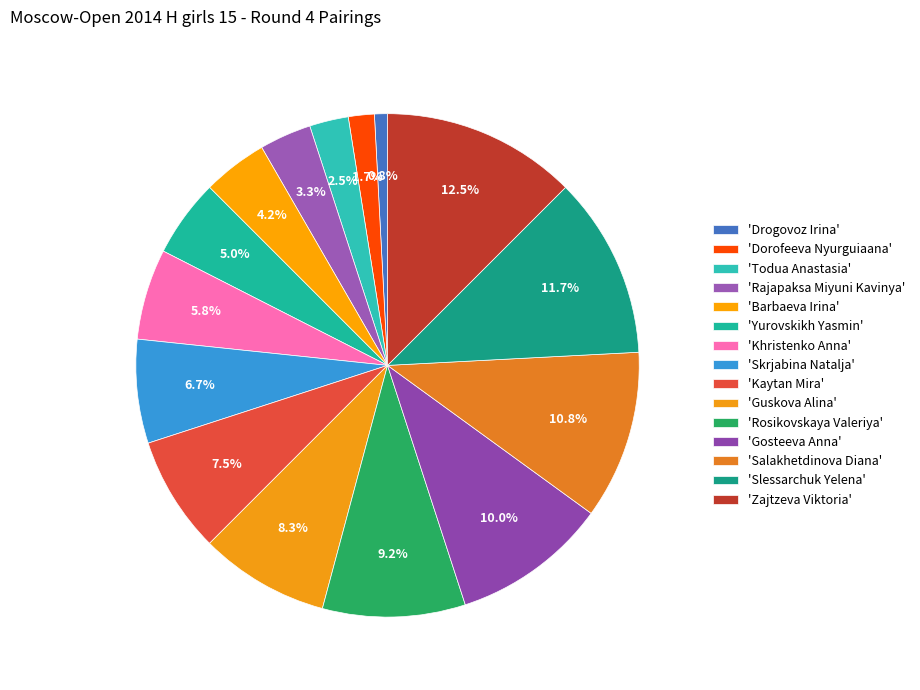

Count the number of slices in the pie.

15